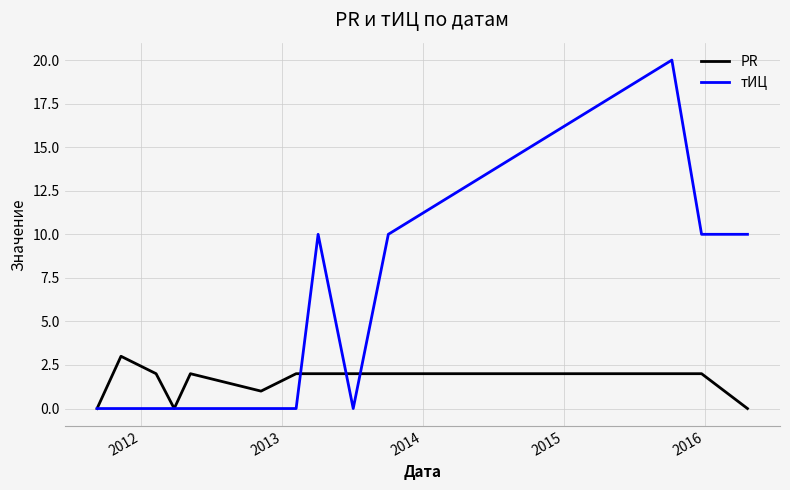

What is the greatest value displayed?

20